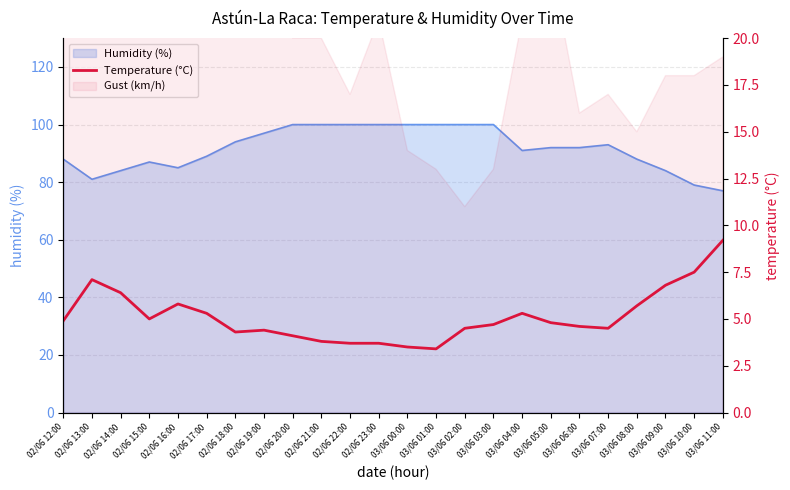

Rank the categories by value from lowest to highest.

03/06 01:00, 03/06 00:00, 02/06 22:00, 02/06 23:00, 02/06 21:00, 02/06 20:00, 02/06 18:00, 02/06 19:00, 03/06 02:00, 03/06 07:00, 03/06 06:00, 03/06 03:00, 03/06 05:00, 02/06 12:00, 02/06 15:00, 02/06 17:00, 03/06 04:00, 03/06 08:00, 02/06 16:00, 02/06 14:00, 03/06 09:00, 02/06 13:00, 03/06 10:00, 03/06 11:00